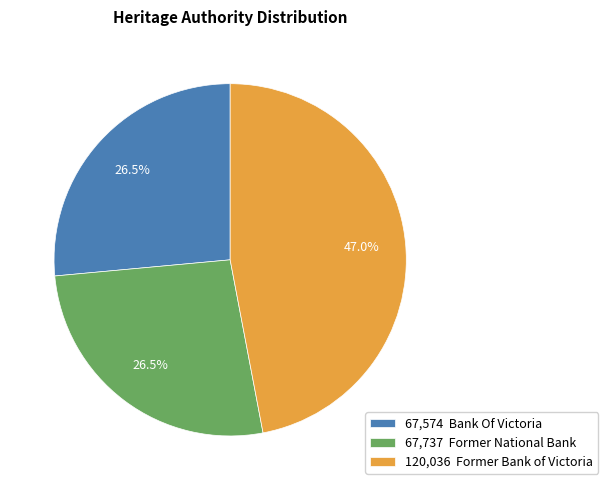

What is the largest slice in the pie chart?

120,036 Former Bank of Victoria